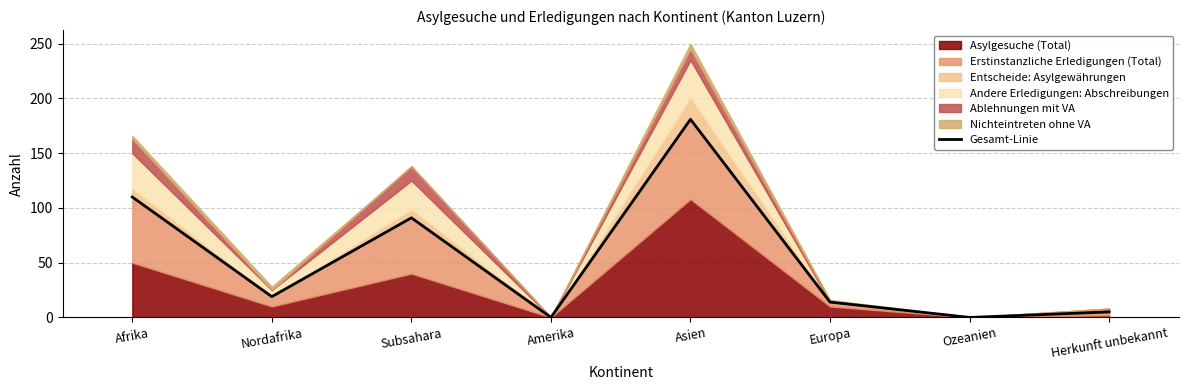

List the labels in order of value, largest first.

Asien, Afrika, Subsahara, Nordafrika, Europa, Herkunft unbekannt, Amerika, Ozeanien